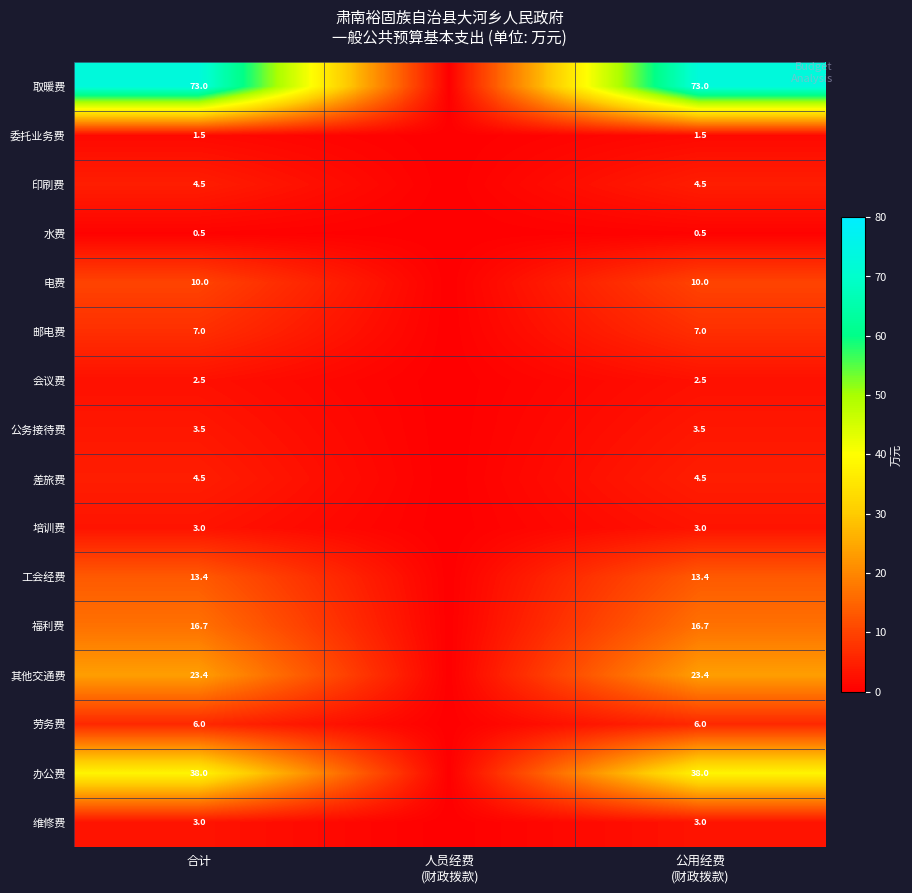

The value of 办公费 at 合计 is 54.2. True or false?

False